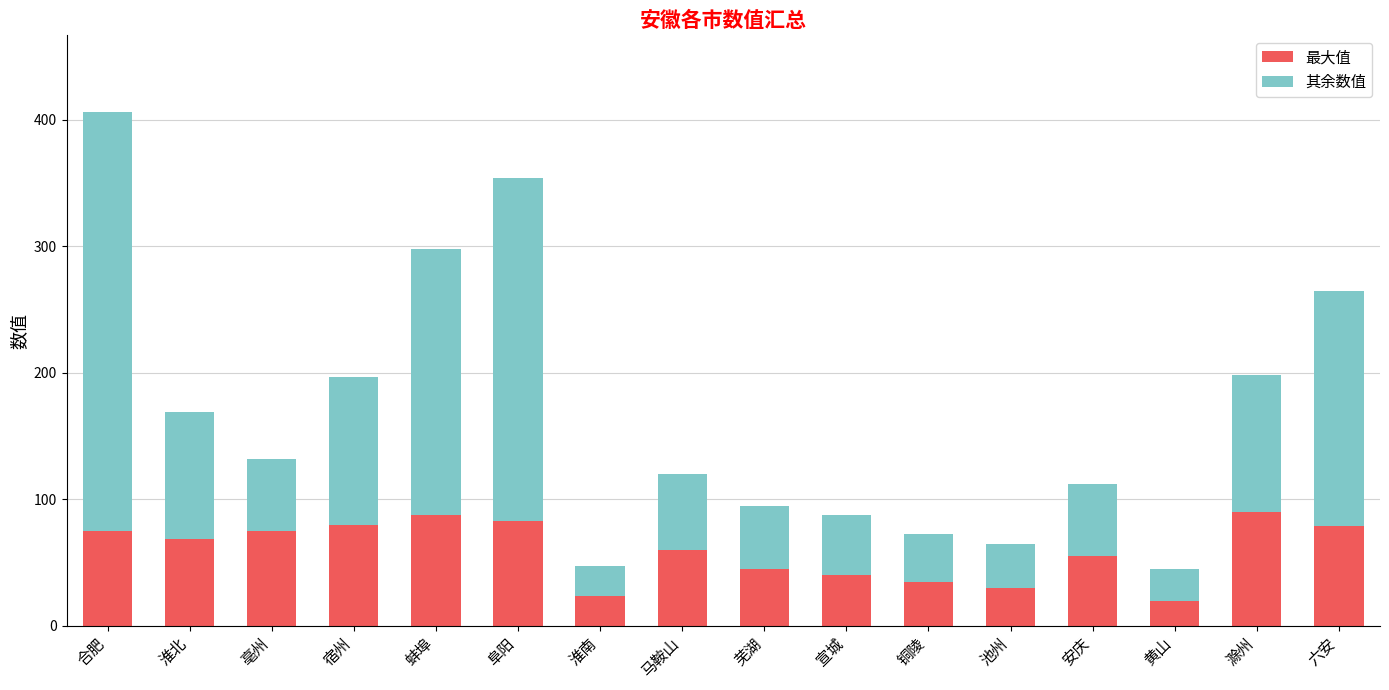

True or false: 最大值 has a value of 60 at 马鞍山.

True